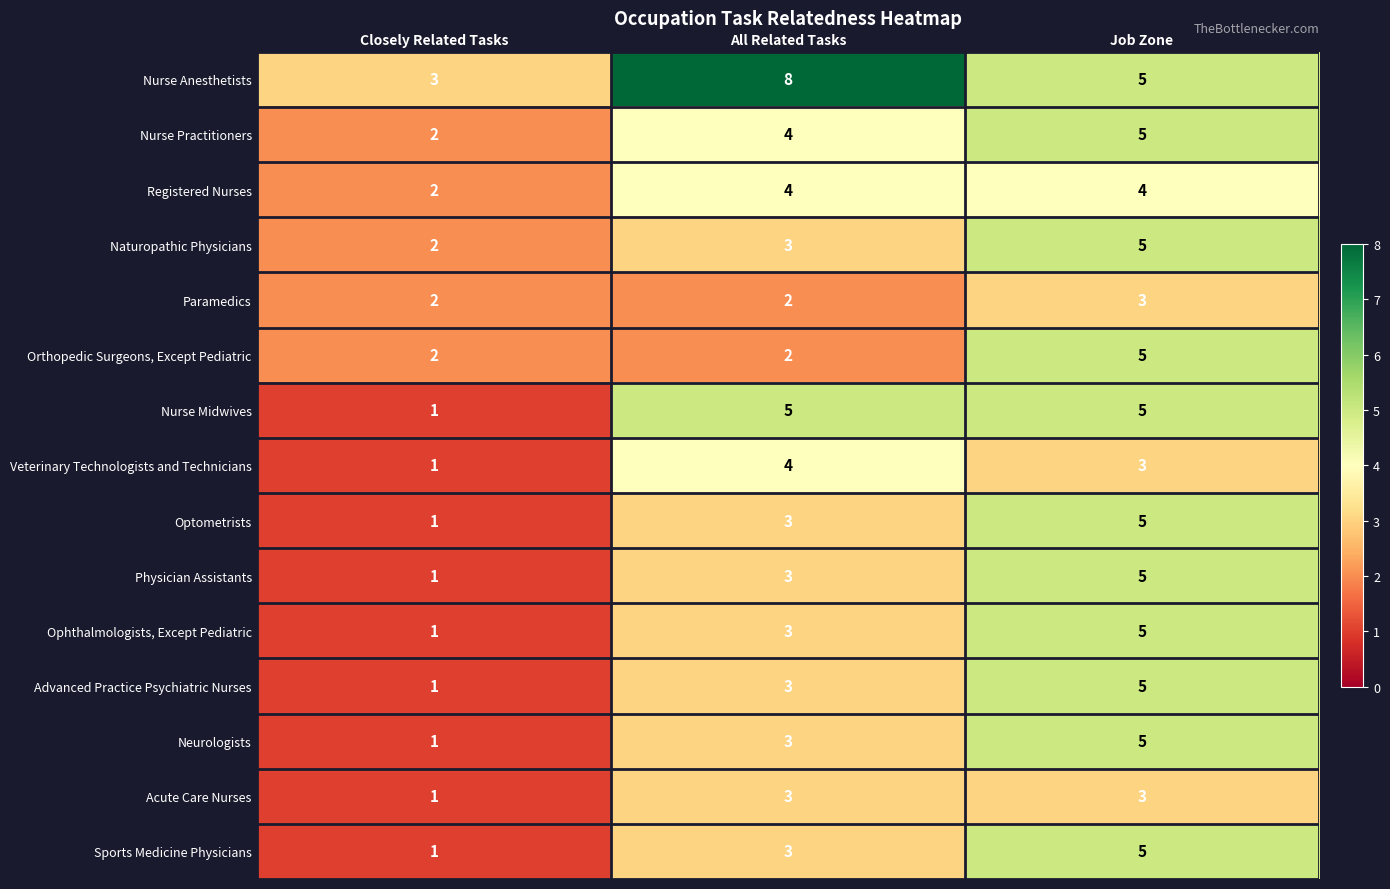

Count the Optometrists values in the range 1 to 5.

3